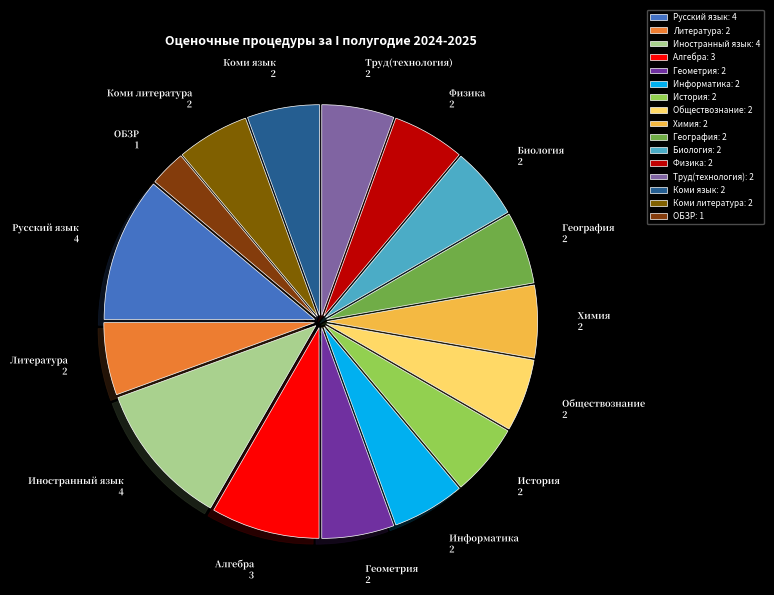

Is Химия the majority of the pie?

No